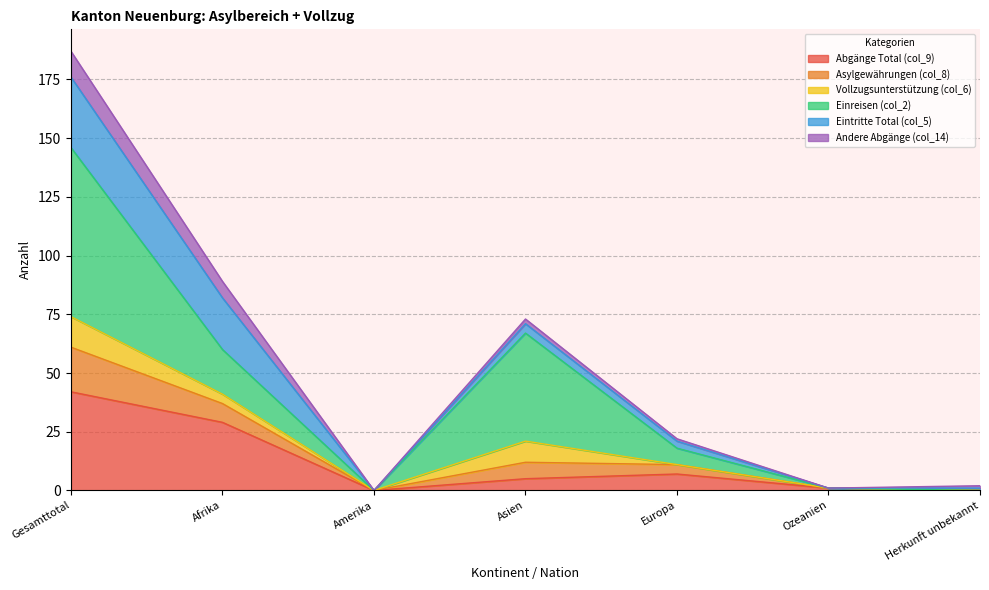

Where does the Asylgewährungen (col_8) series first go above 21?

Gesamttotal